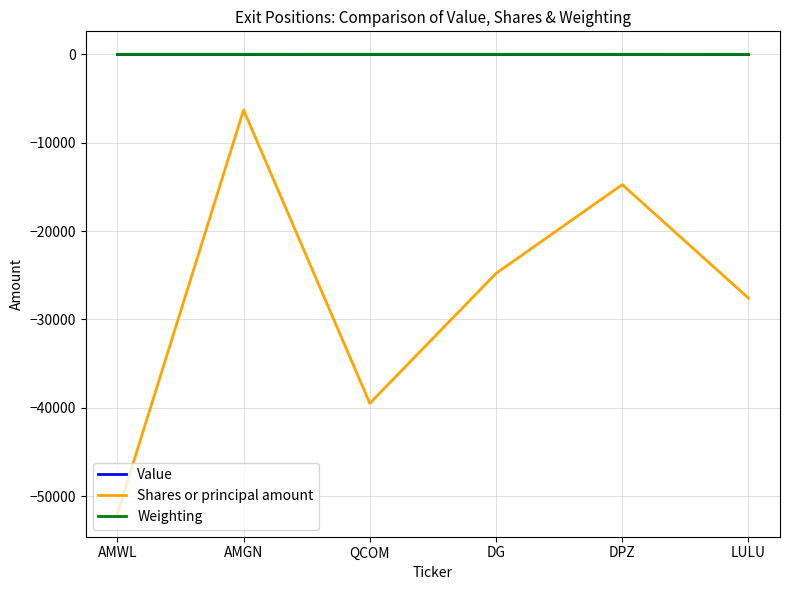

The Value series shows 0.0 at LULU. True or false?

True